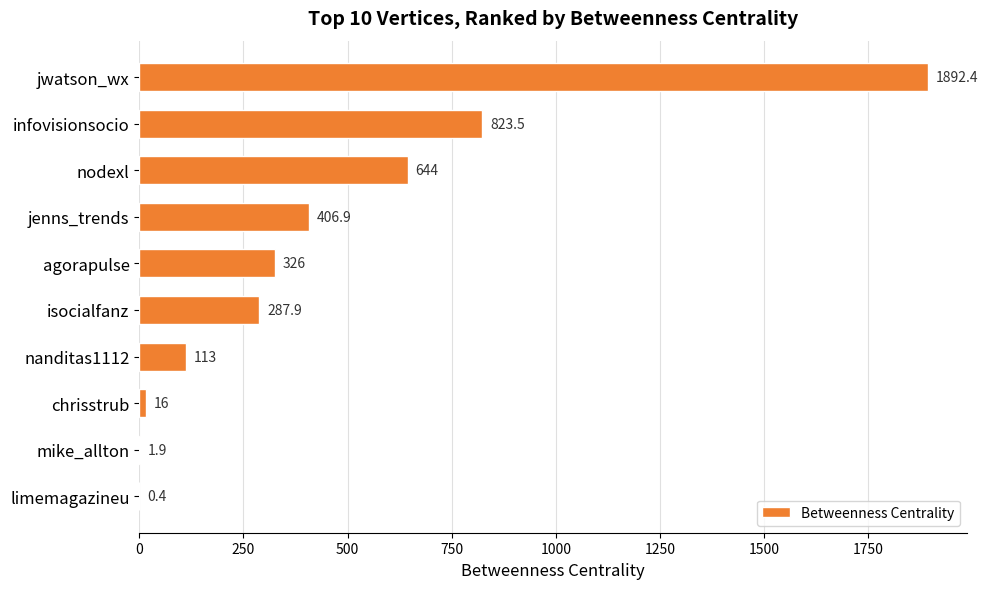

The chart shows a value of 0.4 at limemagazineu. True or false?

True